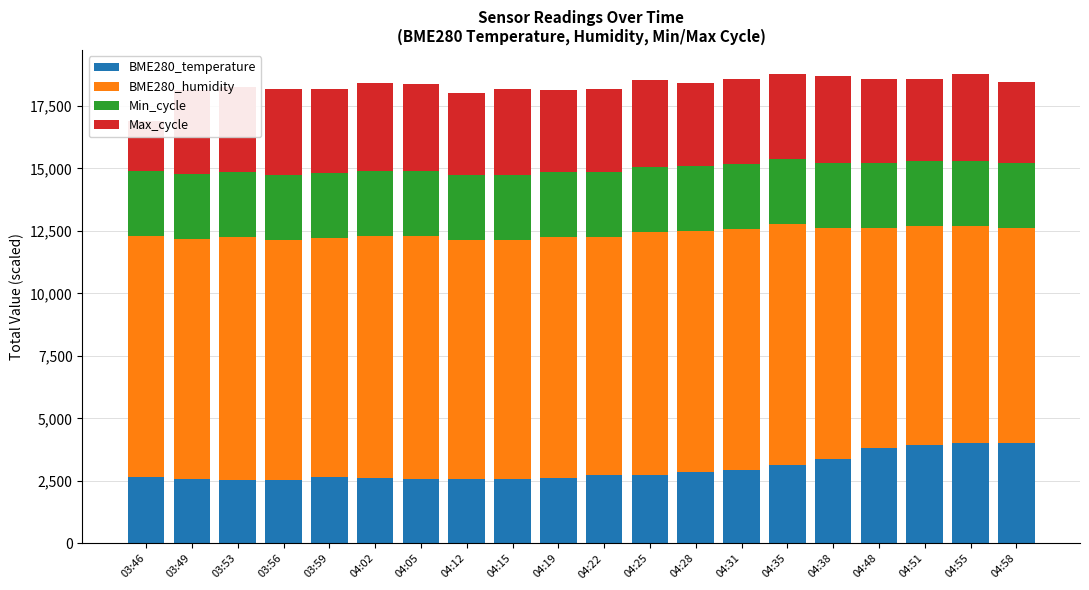

At which label is Min_cycle closest to 2600?

03:46